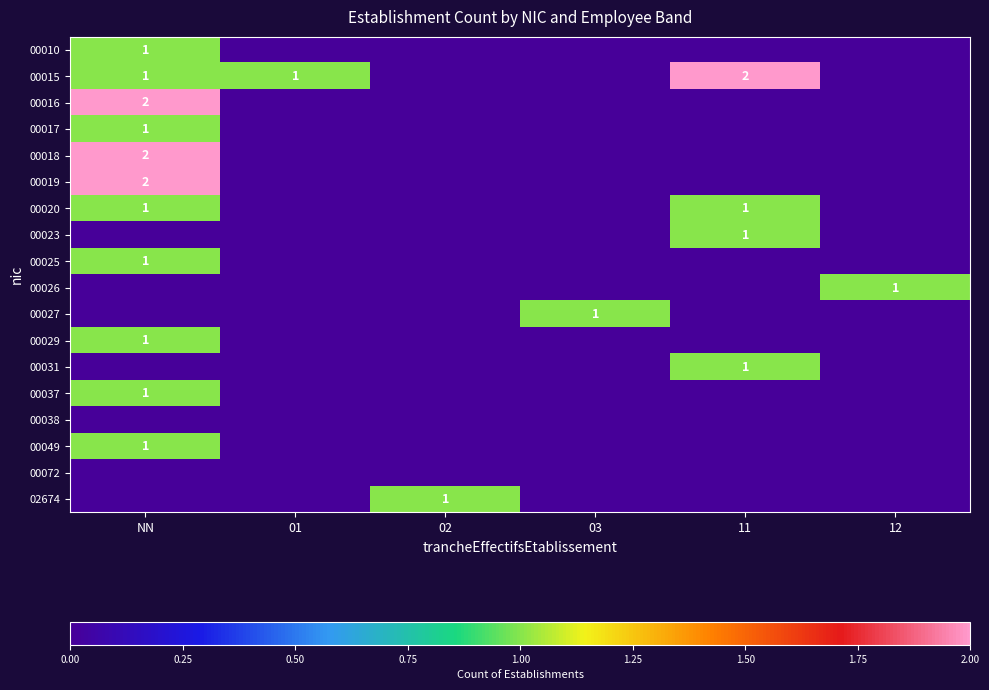

Is it true that 00020 equals 1 at NN?

True